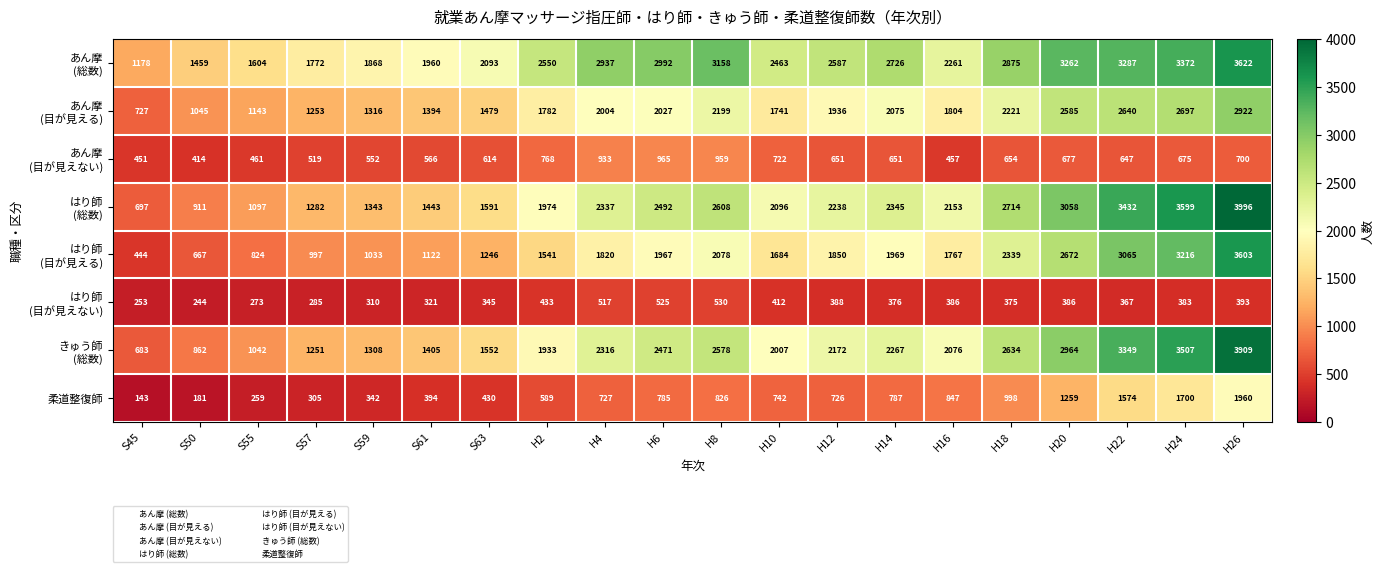

What is the difference between the maximum and minimum values in the 柔道整復師 series?

1817